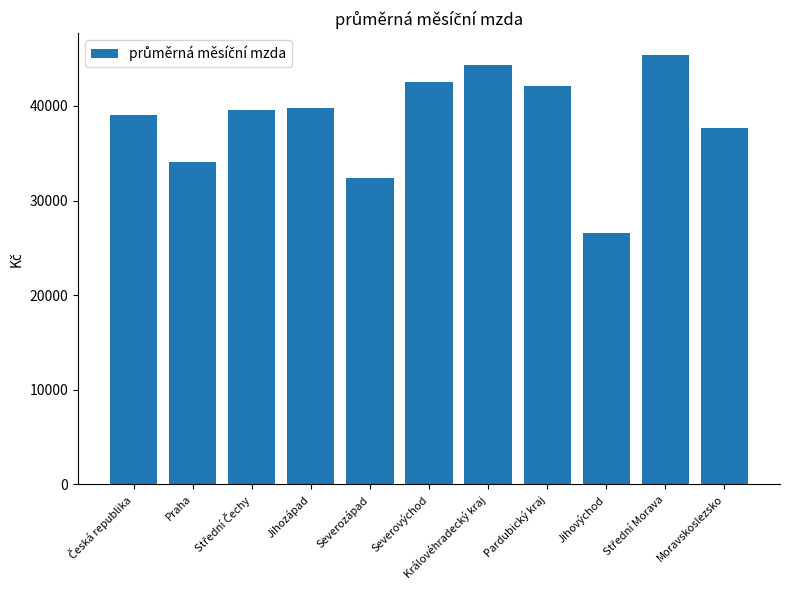

Reading left to right, transcribe all the data shown in this chart.

39055.5	34089.6	39555.9	39793.5	32372.8	42540.3	44273.4	42098.5	26598.0	45419.3	37698.8